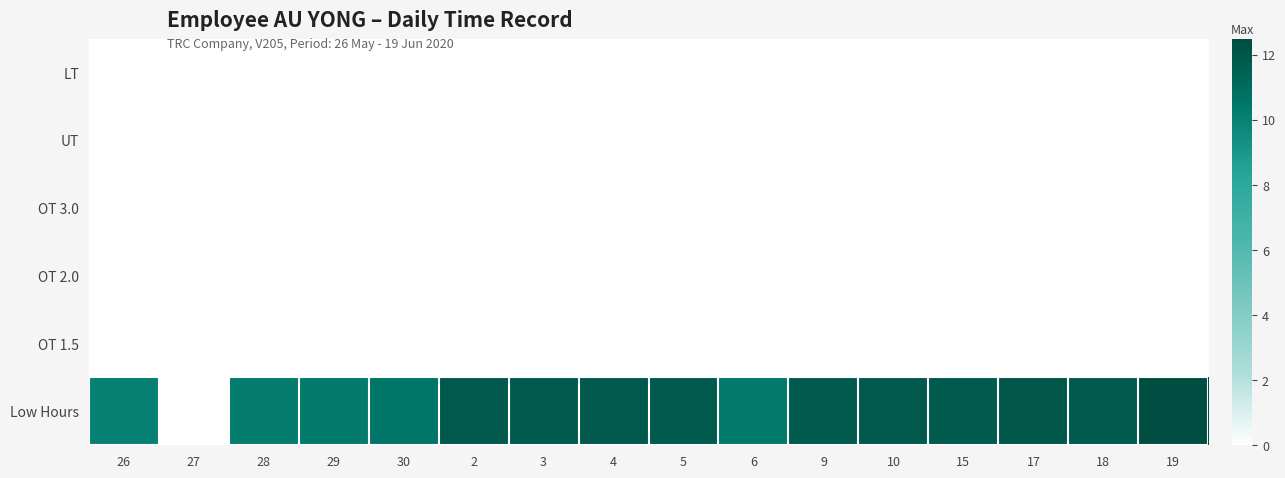

How many categories are shown in the chart?

16